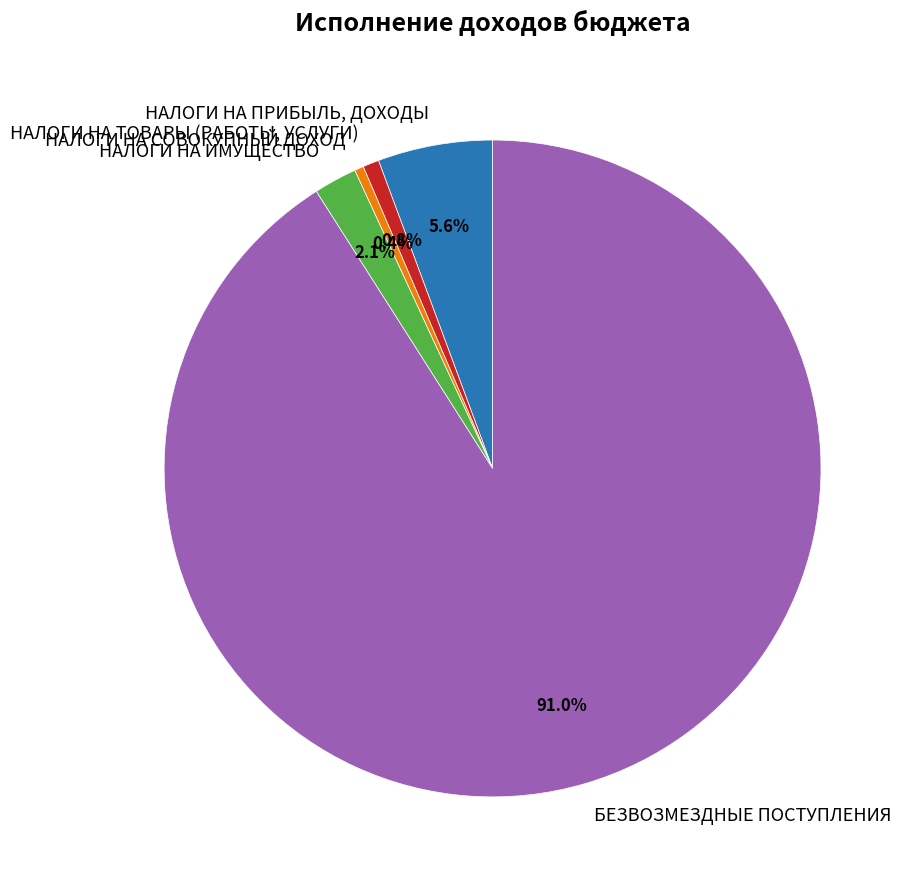

How much of the chart is everything except НАЛОГИ НА ИМУЩЕСТВО?

97.9%